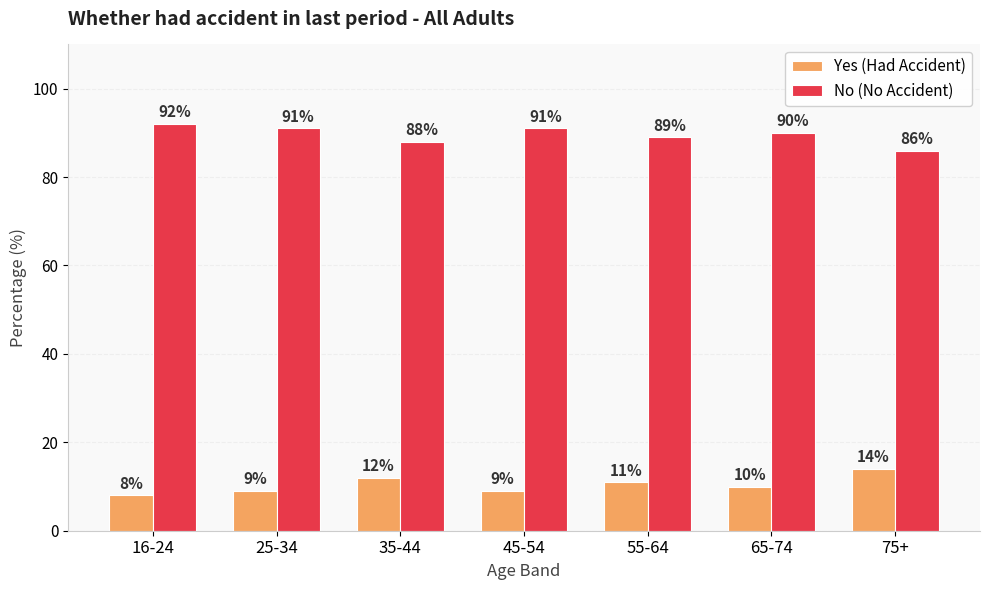

What is the difference between the highest and lowest values at 55-64?

78